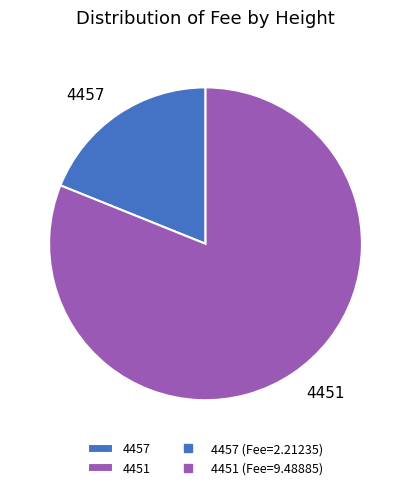

Rank the categories by value from highest to lowest.

4451, 4457